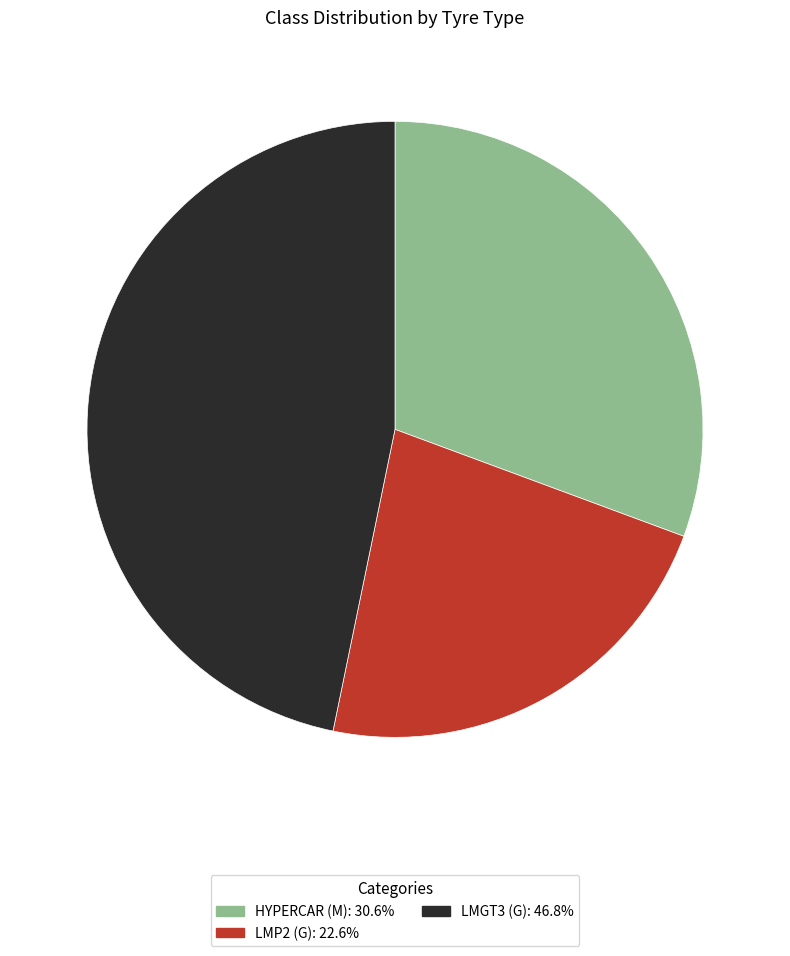

What is the ratio of the value at LMP2 (G) to the value at LMGT3 (G)?

0.5